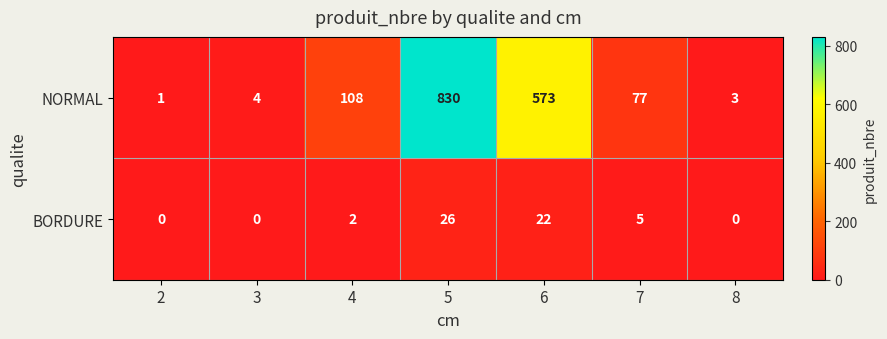

What is the sum of the BORDURE values at 4 and 7?

7